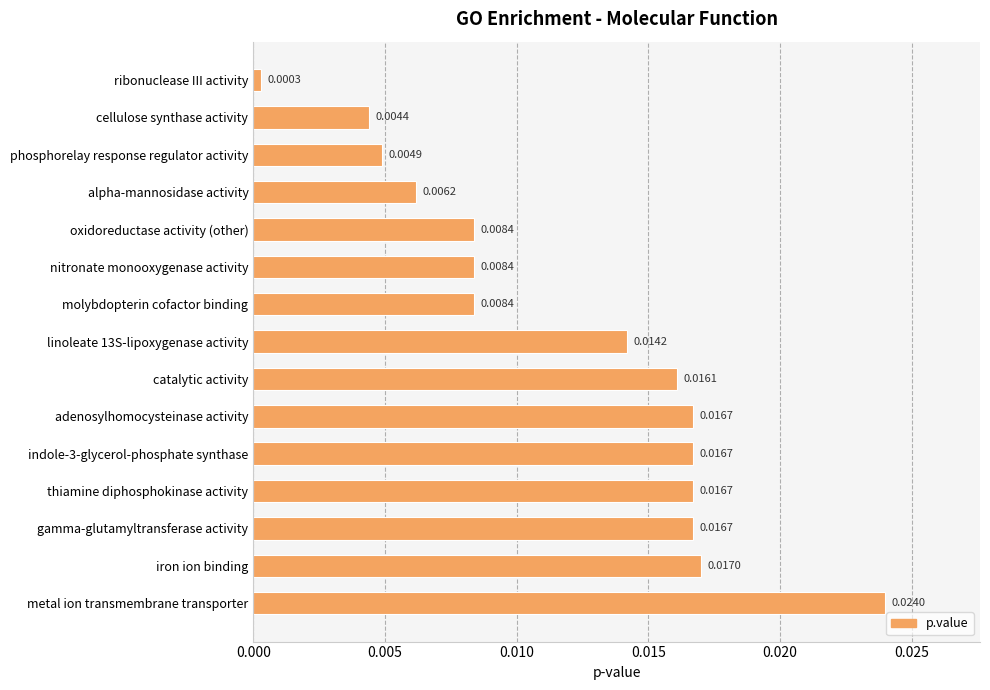

Which category has the highest value across all series?

metal ion transmembrane transporter